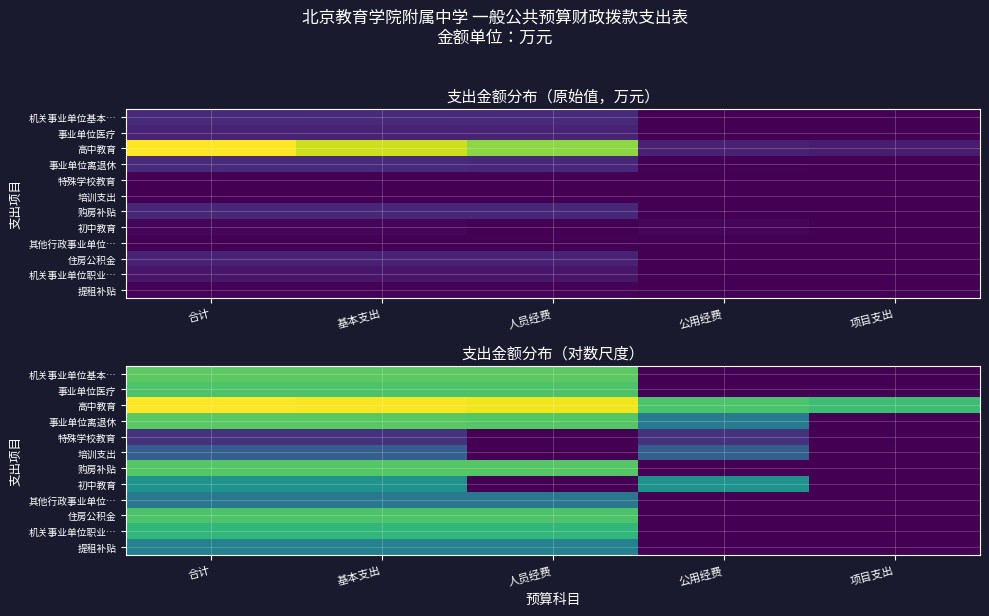

Which series has the largest total across all categories?

高中教育